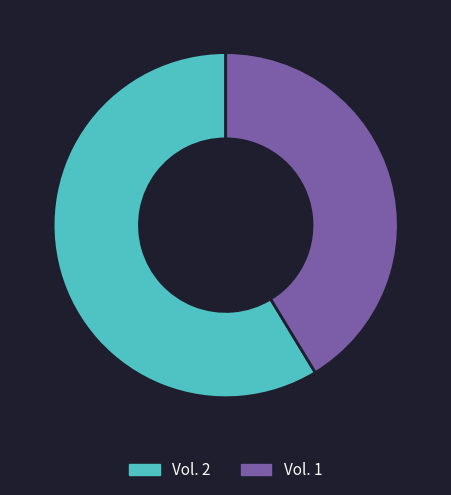

Which category has the smallest portion of the pie?

Vol. 1